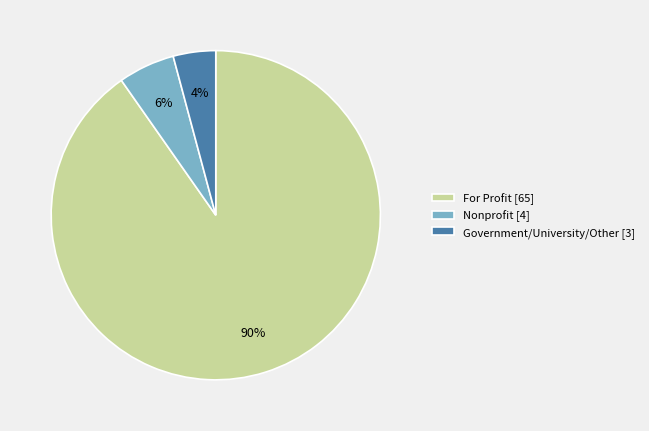

To the nearest percent, what percentage of the pie is Nonprofit [4]?

6%